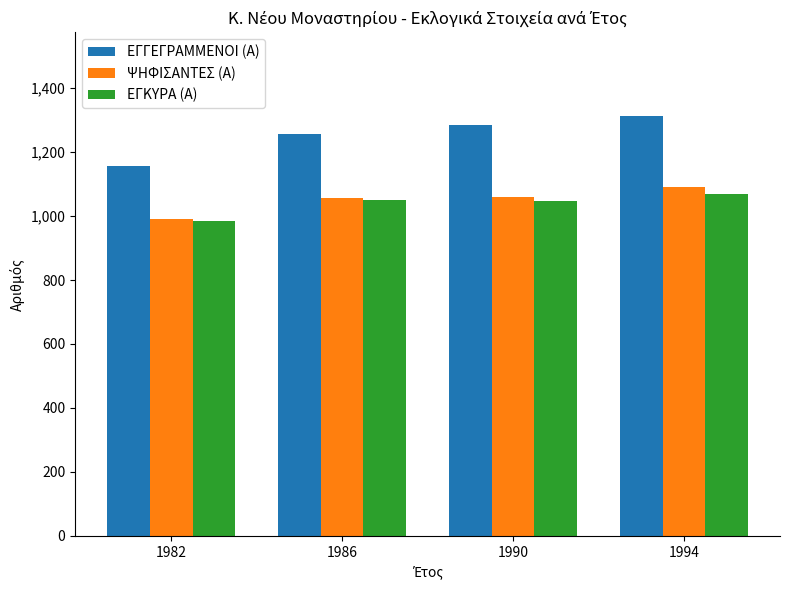

Are the bars grouped side by side (vs. stacked)?

Yes